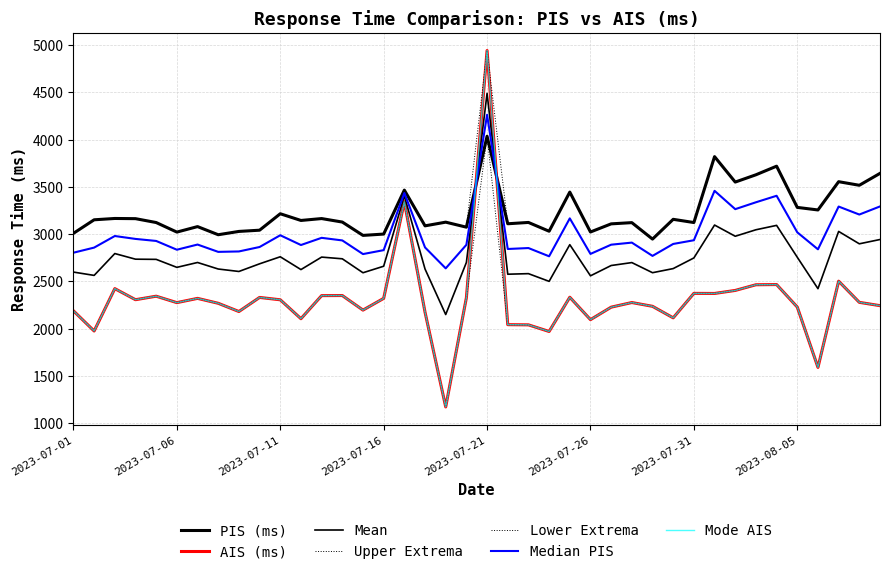

List the labels in order of PIS (ms) value, largest first.

2023-07-21, 2023-08-01, 2023-08-04, 2023-08-09, 2023-08-03, 2023-08-07, 2023-08-02, 2023-08-08, 2023-07-17, 2023-07-25, 2023-08-05, 2023-08-06, 2023-07-11, 2023-07-03, 2023-07-13, 2023-07-04, 2023-07-30, 2023-07-02, 2023-07-12, 2023-07-14, 2023-07-19, 2023-07-23, 2023-07-05, 2023-07-31, 2023-07-28, 2023-07-22, 2023-07-27, 2023-07-18, 2023-07-07, 2023-07-20, 2023-07-10, 2023-07-24, 2023-07-09, 2023-07-26, 2023-07-06, 2023-07-01, 2023-07-16, 2023-07-08, 2023-07-15, 2023-07-29